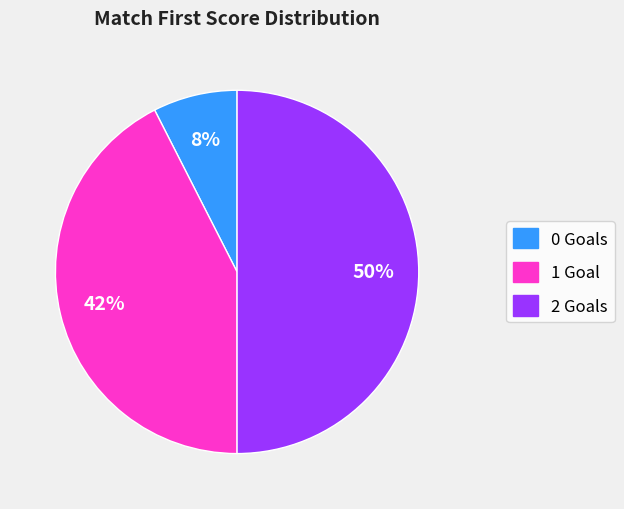

To the nearest percent, what portion does 0 represent?

7%